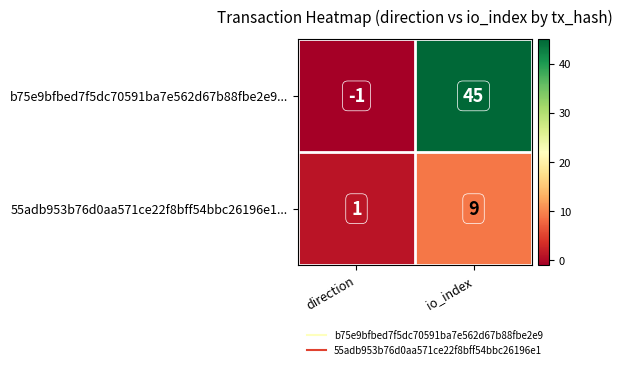

What is the sum of all 55adb953b76d0aa571ce22f8bff54bbc26196e1... values?

10